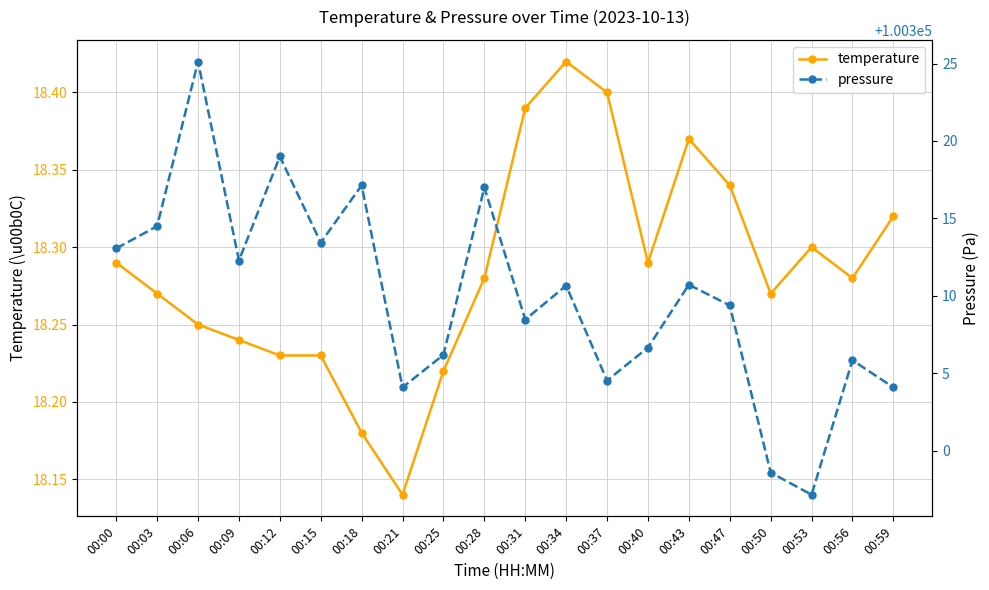

What is the sum of all temperature values?

365.7